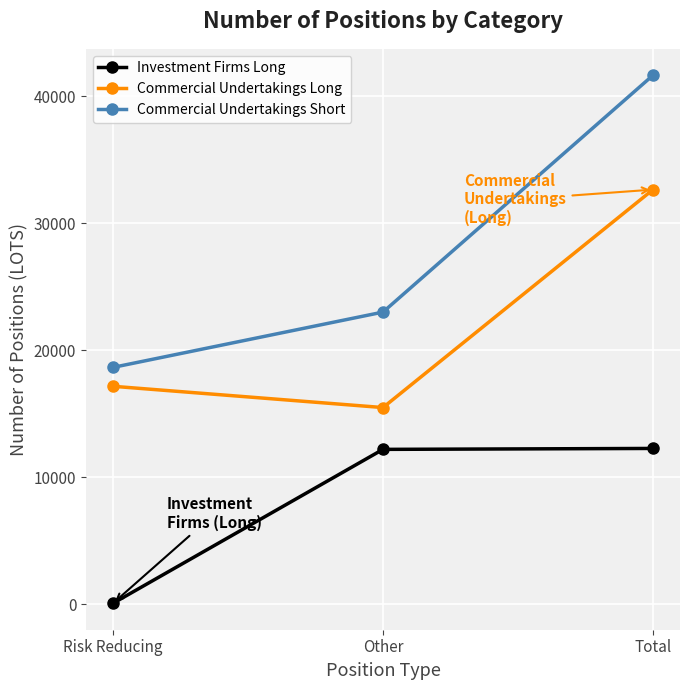

Rank the categories by Commercial Undertakings Long value from highest to lowest.

Total, Risk Reducing, Other